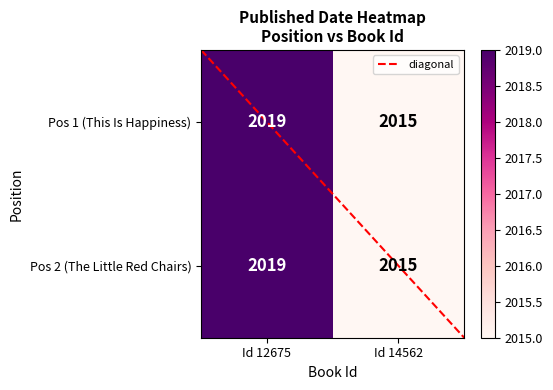

The value of Pos 1 (This Is Happiness) at Id 14562 is 2015. True or false?

True